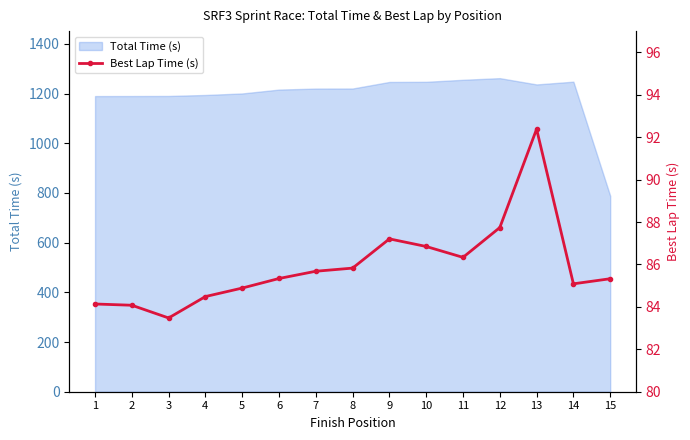

Reading left to right, list all the values displayed in this chart.

84.1	84.1	83.5	84.5	84.9	85.3	85.7	85.8	87.2	86.8	86.3	87.7	92.4	85.1	85.3